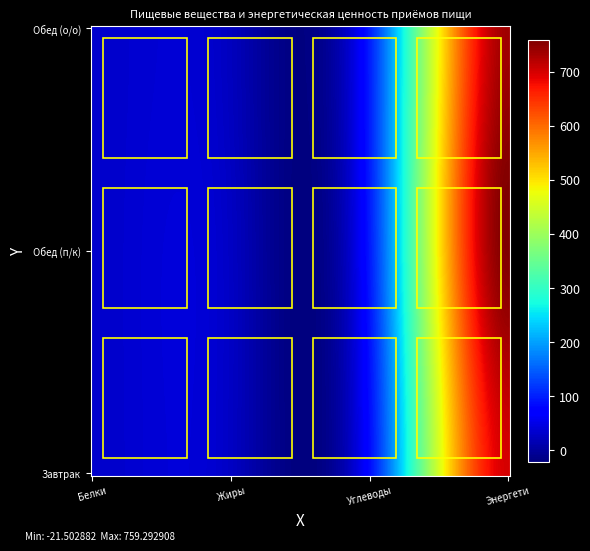

At which category is the sum across all series the highest?

Энергетическая ценность